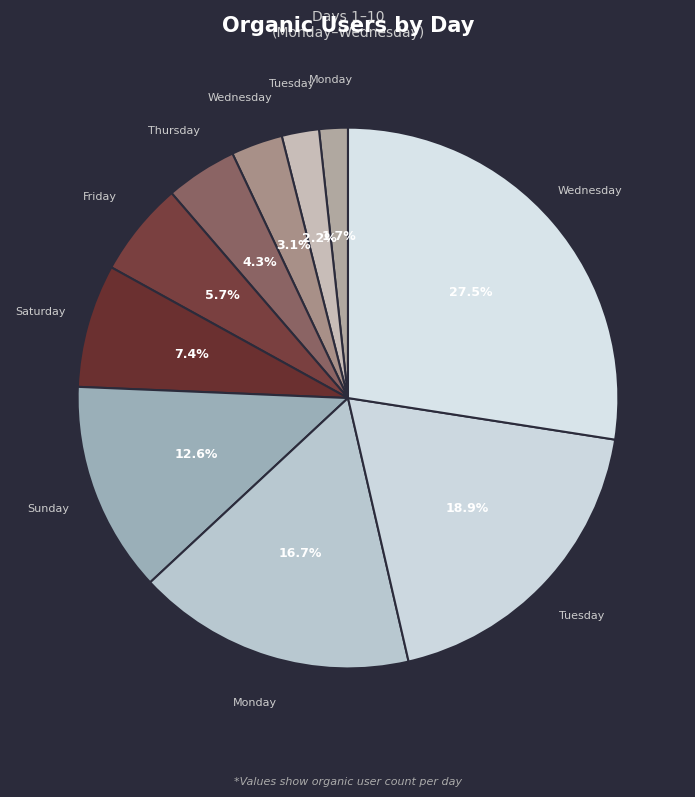

How many segments does this pie chart have?

10